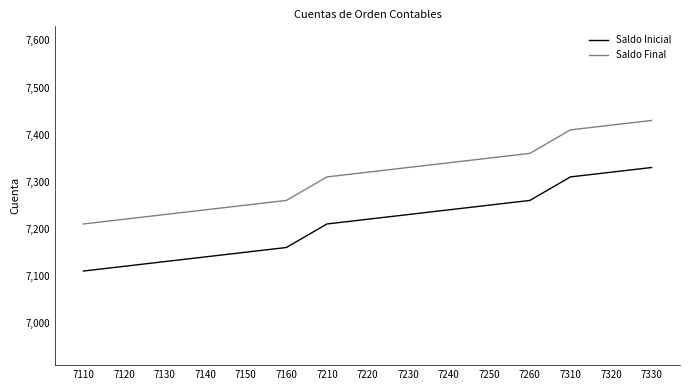

True or false: Saldo Inicial and Saldo Final intersect in this chart.

False